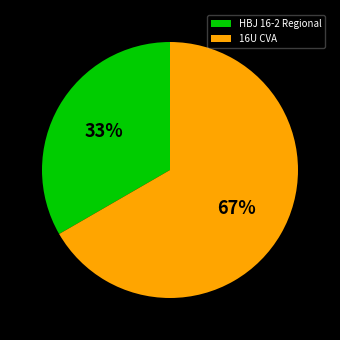

The HBJ 16-2 Regional slice represents 33% of the pie. True or false?

True